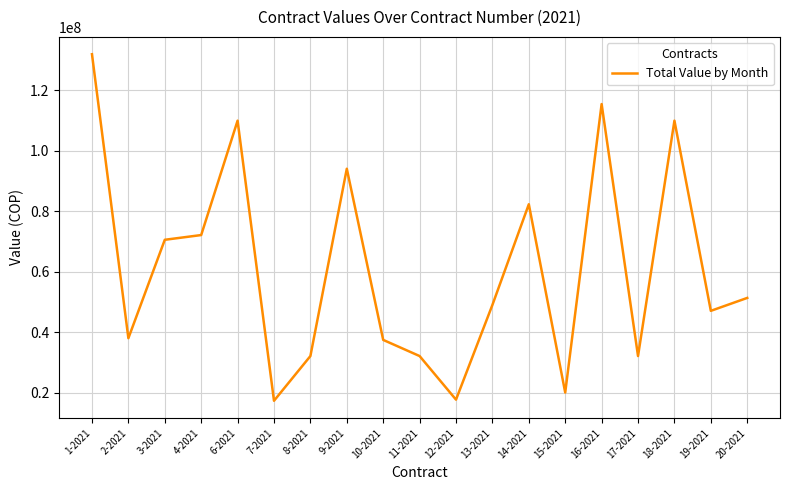

At which category does the data reach its first local valley?

2-2021